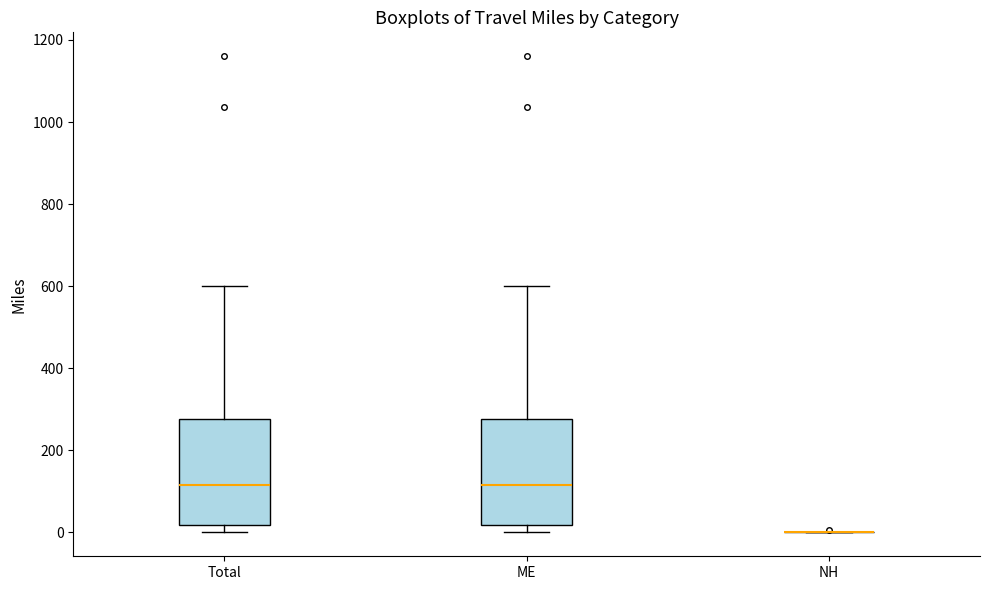

Reading left to right, transcribe this box plot: for each box, give where its median line is, the range the box spans, and where its two whiskers end, as read against the y-axis. The values are not printed on the chart, so give them approximately, as read against the axis.

Total: median 120, box 20 to 280, whiskers 0 to 600
ME: median 120, box 20 to 280, whiskers 0 to 600
NH: box collapsed to a line at 0, whiskers 0 to 0